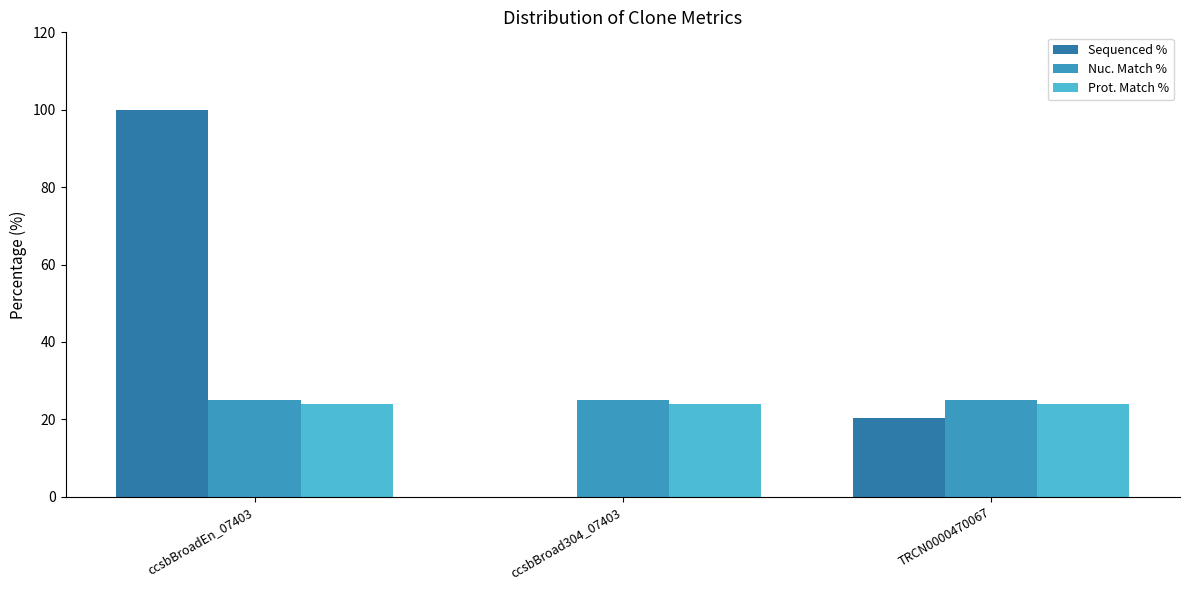

Reading left to right, transcribe all the data shown in this chart.

Sequenced %: ccsbBroadEn_07403=100.0	ccsbBroad304_07403=0.0	TRCN0000470067=20.4
Nuc. Match %: ccsbBroadEn_07403=25.0	ccsbBroad304_07403=25.0	TRCN0000470067=25.0
Prot. Match %: ccsbBroadEn_07403=23.9	ccsbBroad304_07403=23.9	TRCN0000470067=23.9